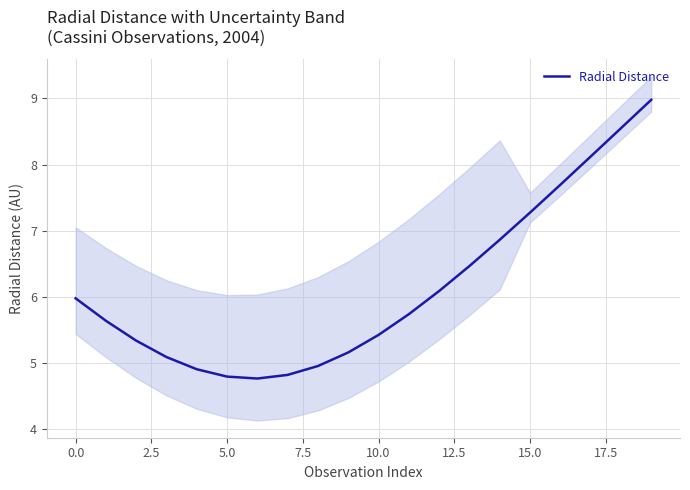

What is the sum of all values?

122.7